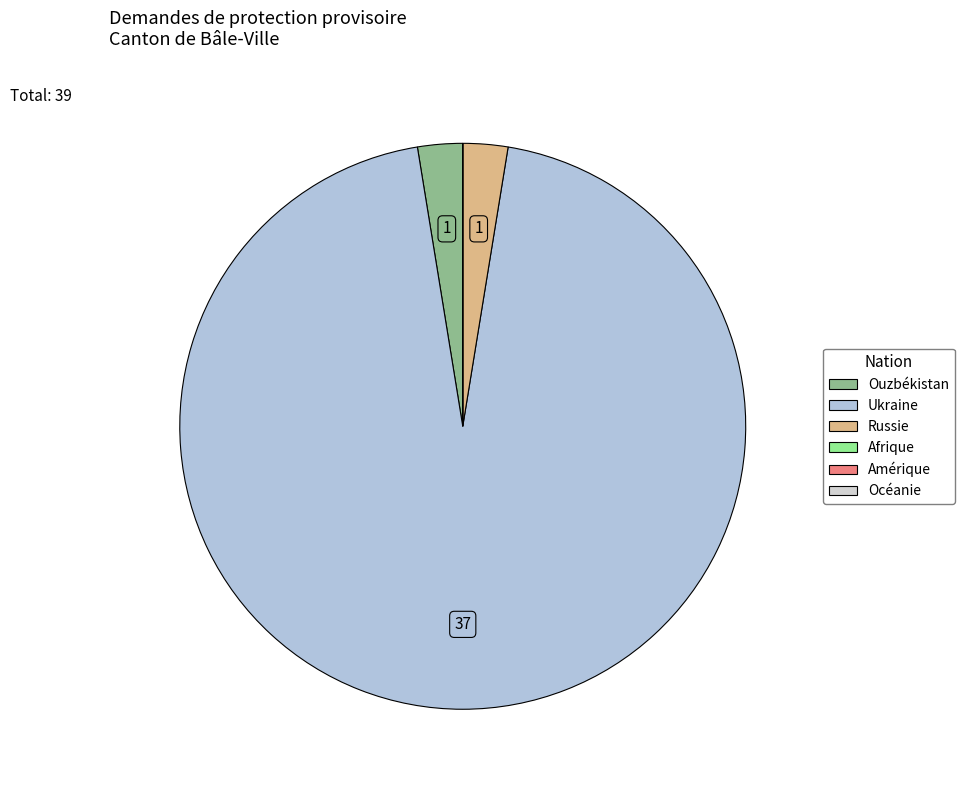

Which category has the smallest portion of the pie?

Afrique